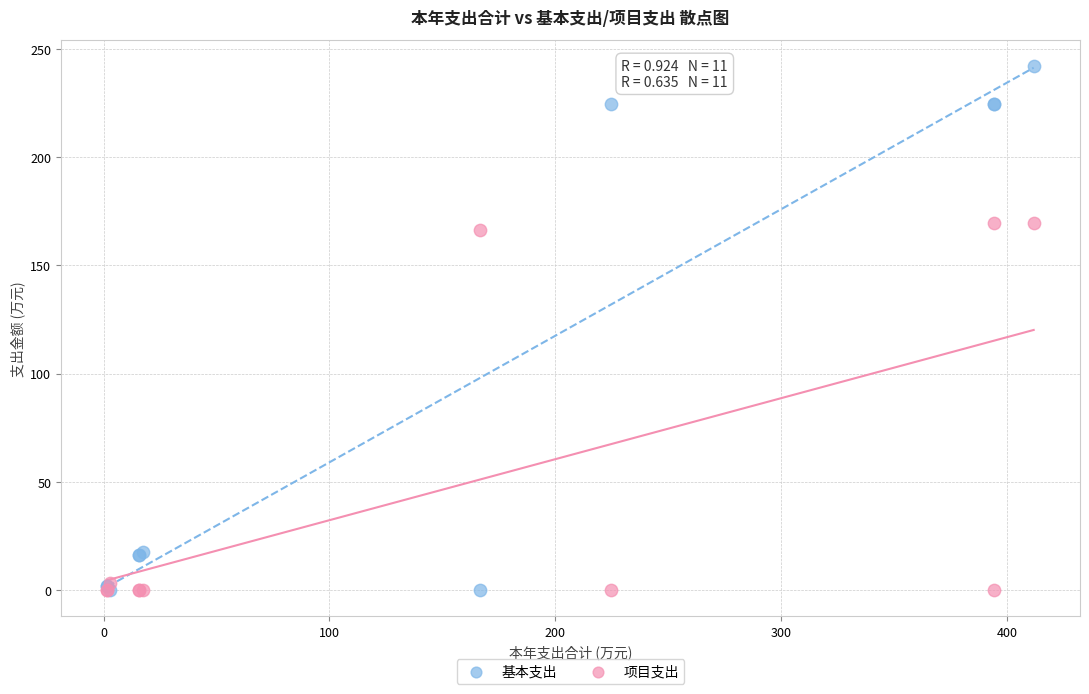

Across all series, what Y value is closest to 121?

166.5